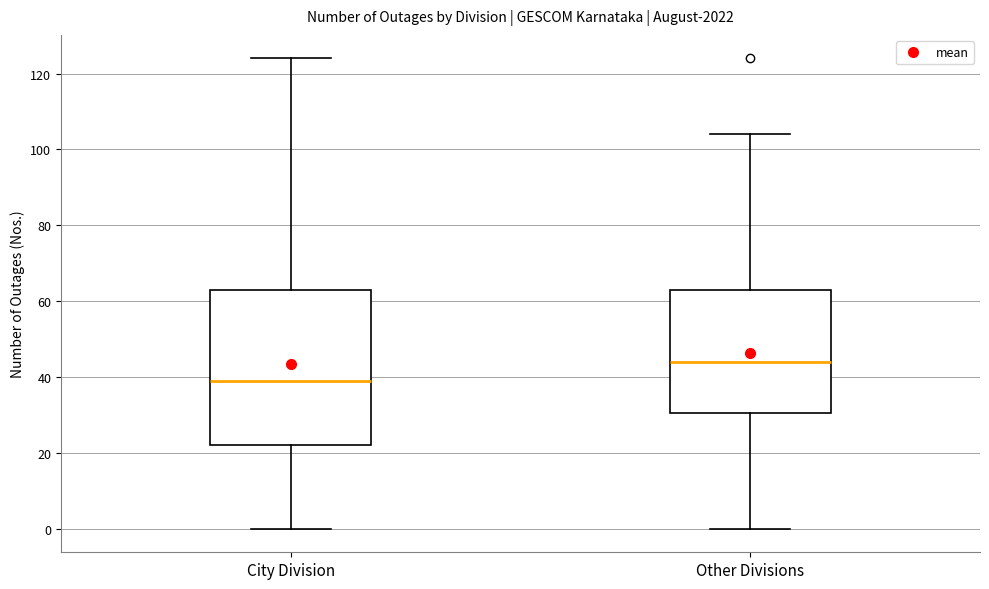

Which box has the highest median line?

Other Divisions